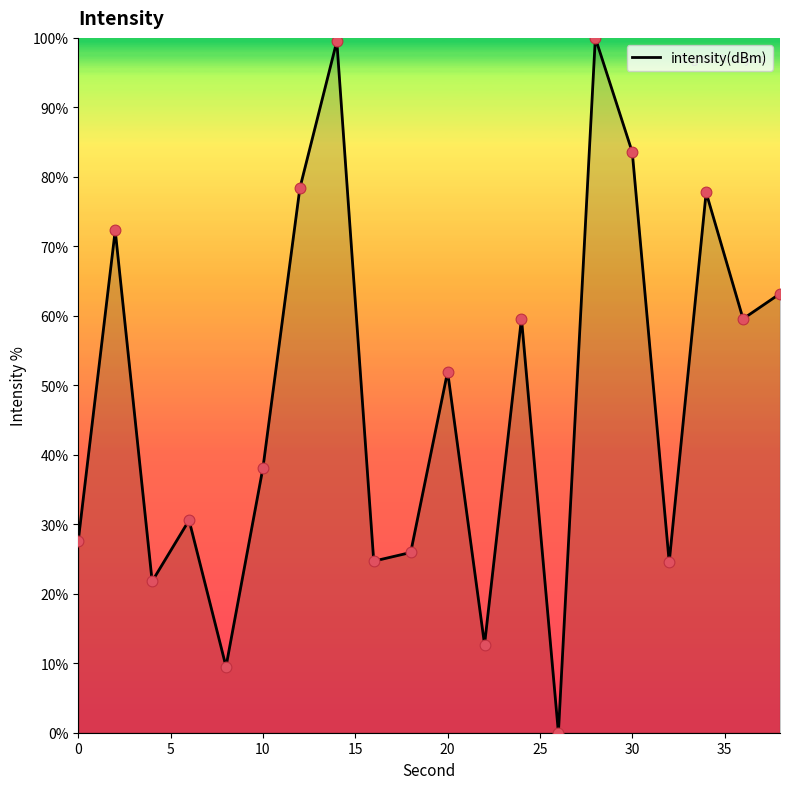

What is the maximum value shown in the chart?

100.0